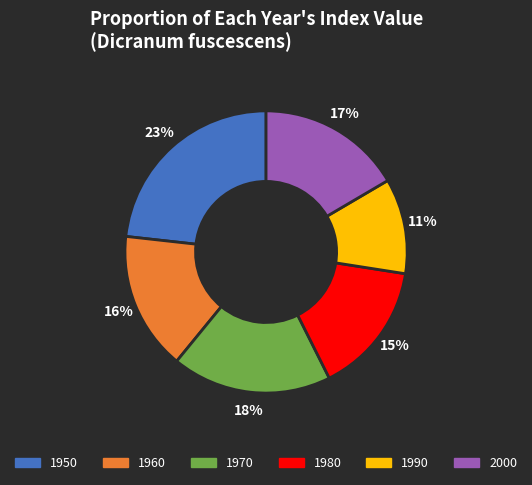

Is there any slice that represents more than half of the pie?

No